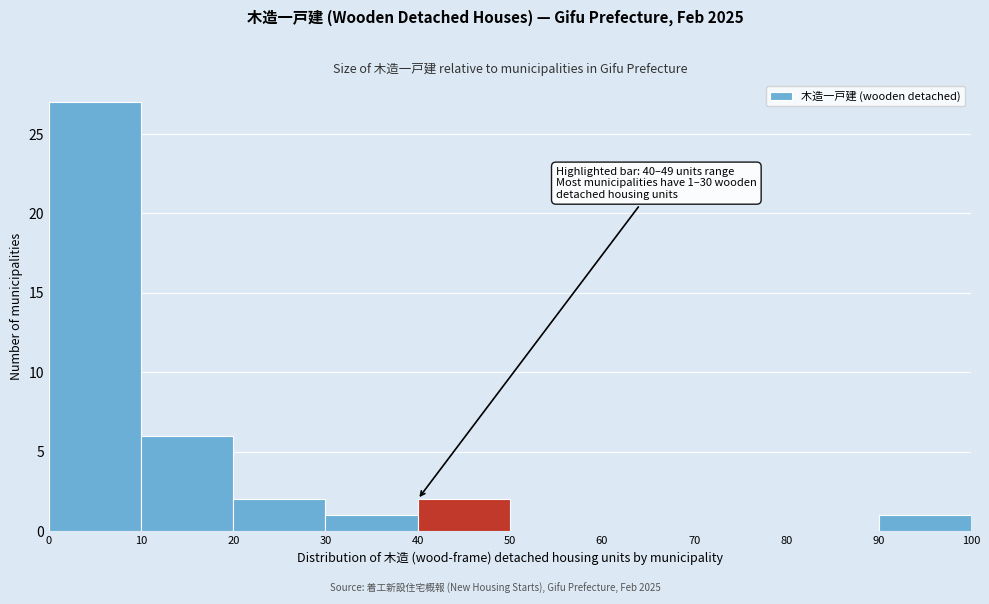

Which range on the x-axis has the tallest bar?

0 to 10